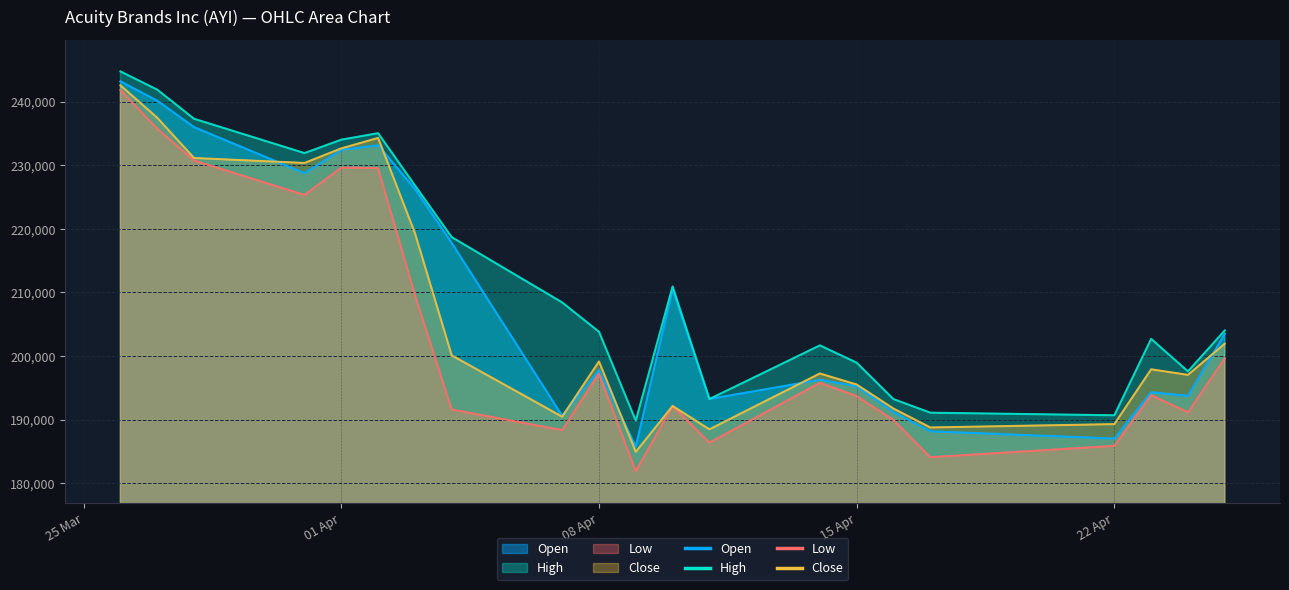

True or false: Low and High cross at least once.

False